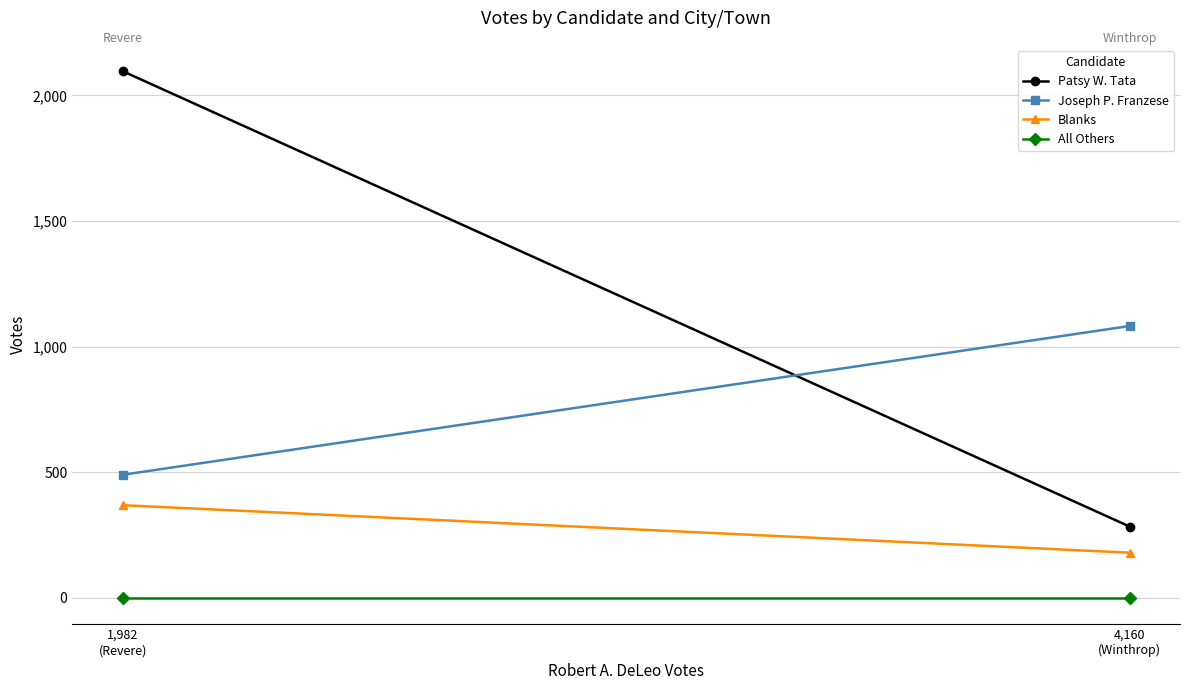

What is the sum of the Joseph P. Franzese values at 1,982
(Revere) and 4,160
(Winthrop)?

1572